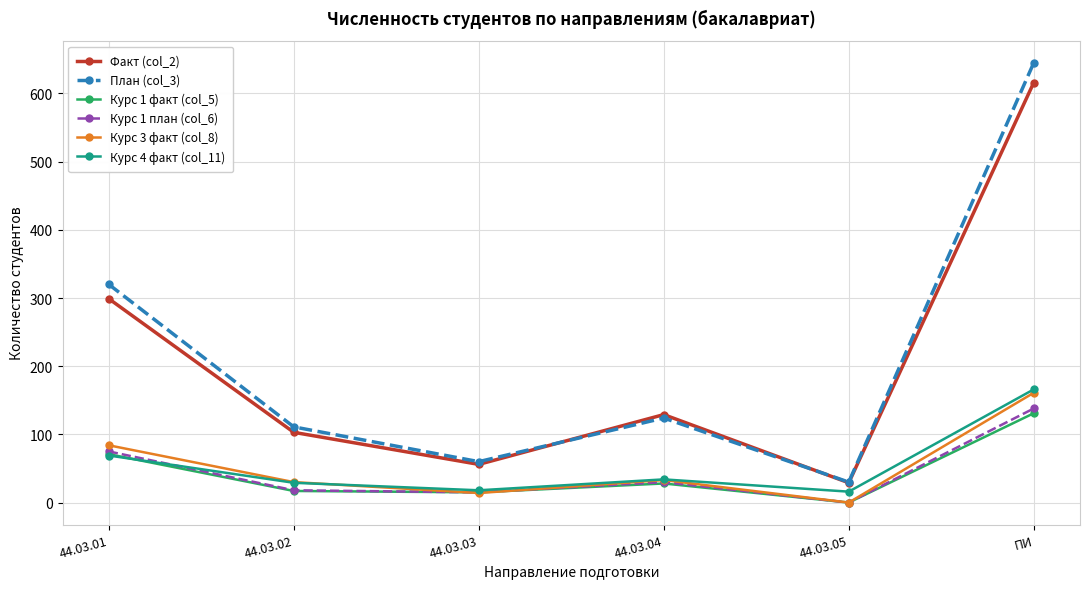

What is the spread (max minus min) of values at 44.03.03?

46